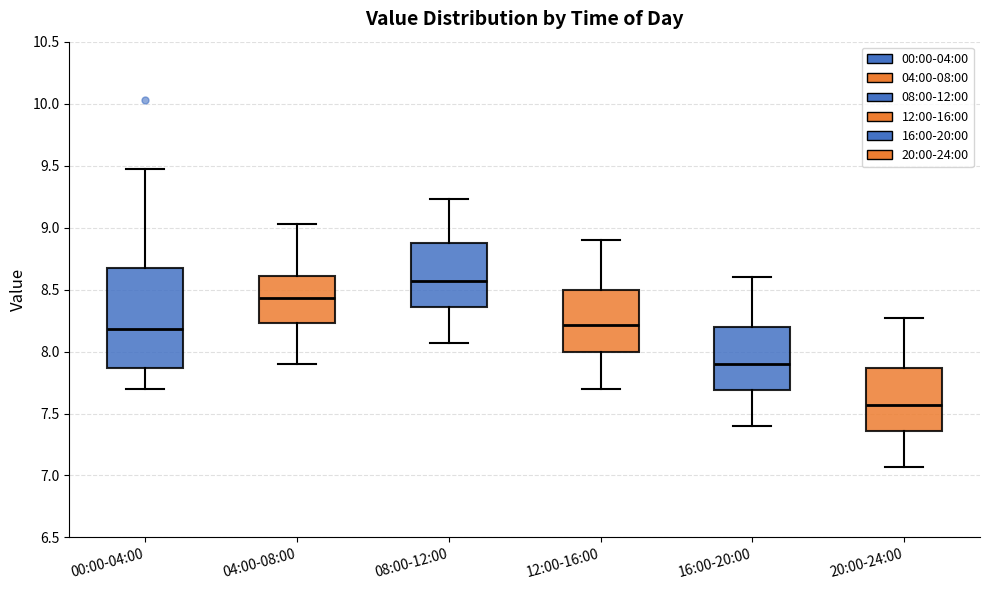

Where is the lower edge of the box for 08:00-12:00 on the y-axis? The values are not printed on the chart, so give them approximately, as read against the axis.

8.35